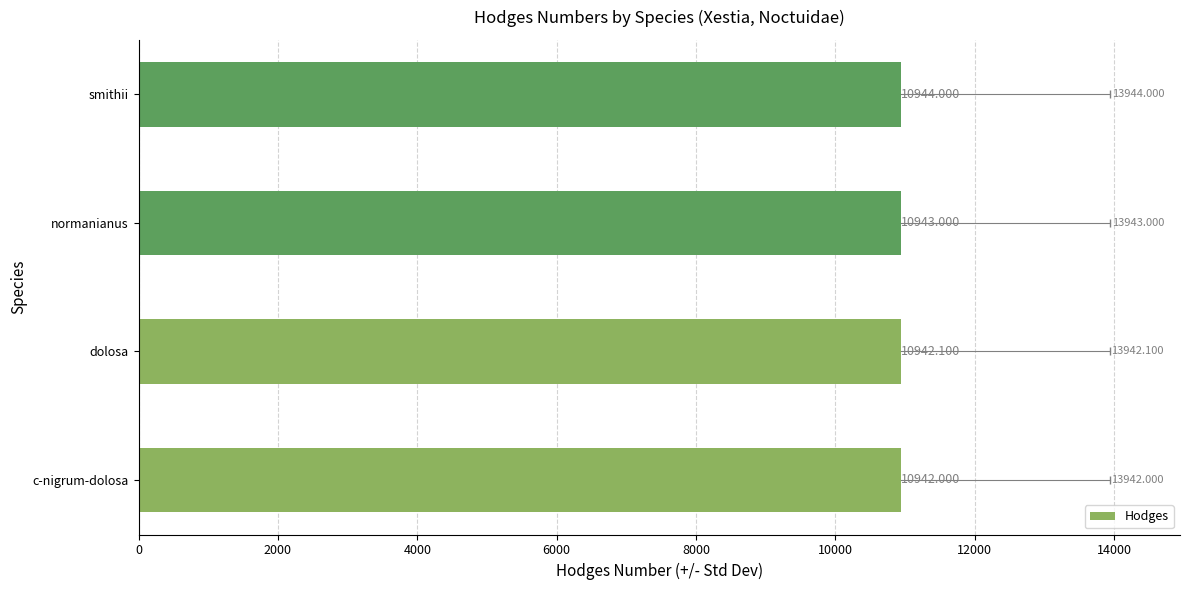

What is the change in value from dolosa to normanianus?

+0.9